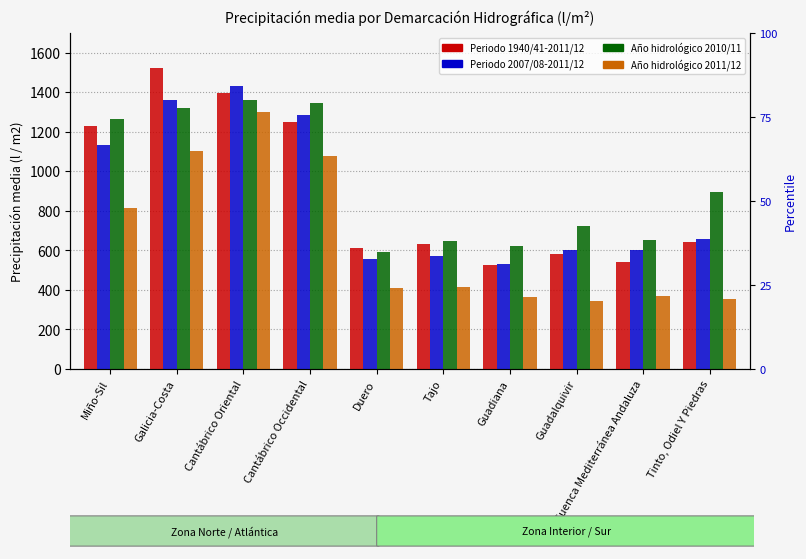

Which series has the largest range (max minus min)?

Periodo 1940/41-2011/12